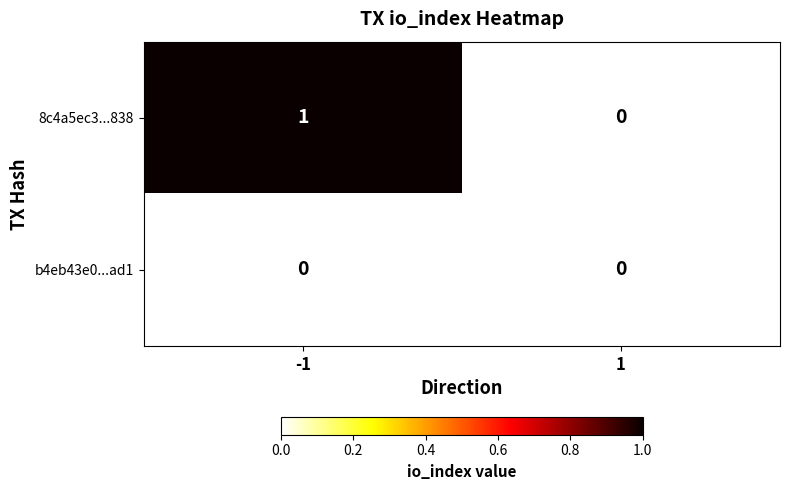

List the series in order of their peak value, highest first.

8c4a5ec3...838, b4eb43e0...ad1